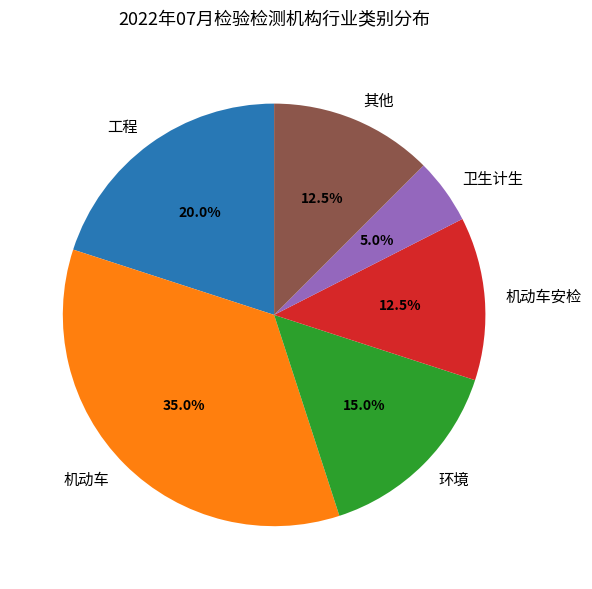

Approximately how many times larger is the value at 机动车 compared to 机动车安检?

2.8